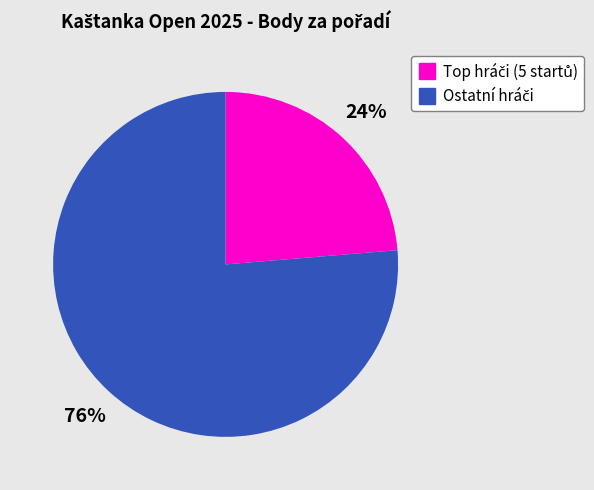

To the nearest percent, what is the average slice percentage?

50%